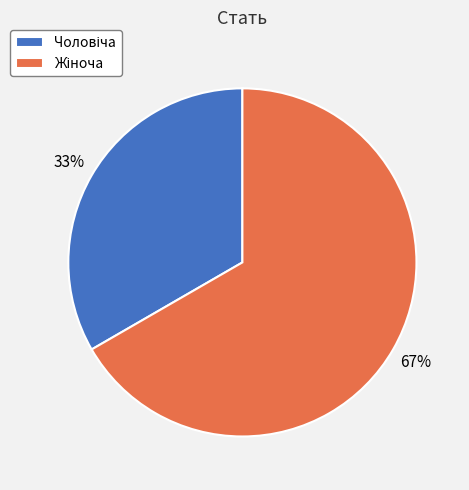

To the nearest percent, what is the average slice percentage?

50%